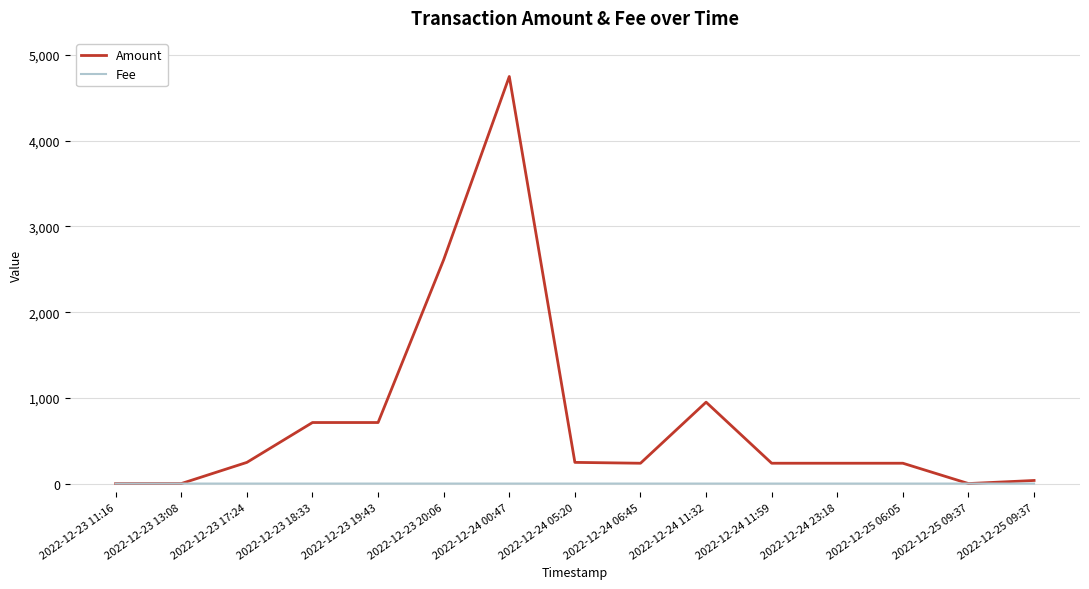

Does the chart have visible grid lines?

Yes